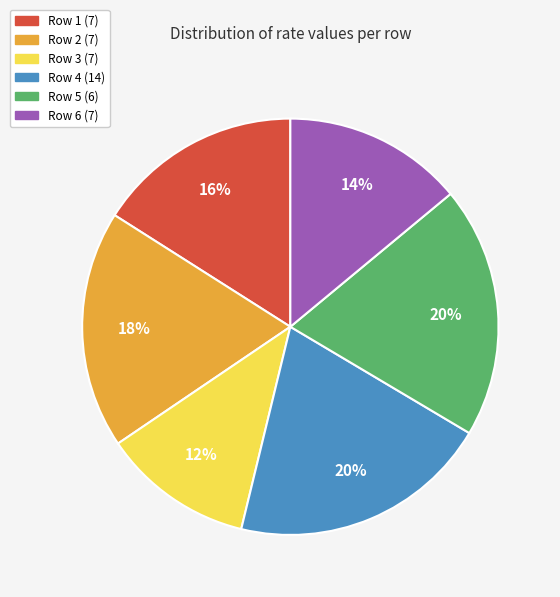

What percentage is the Row 2 (7) slice, to the nearest percent?

18%